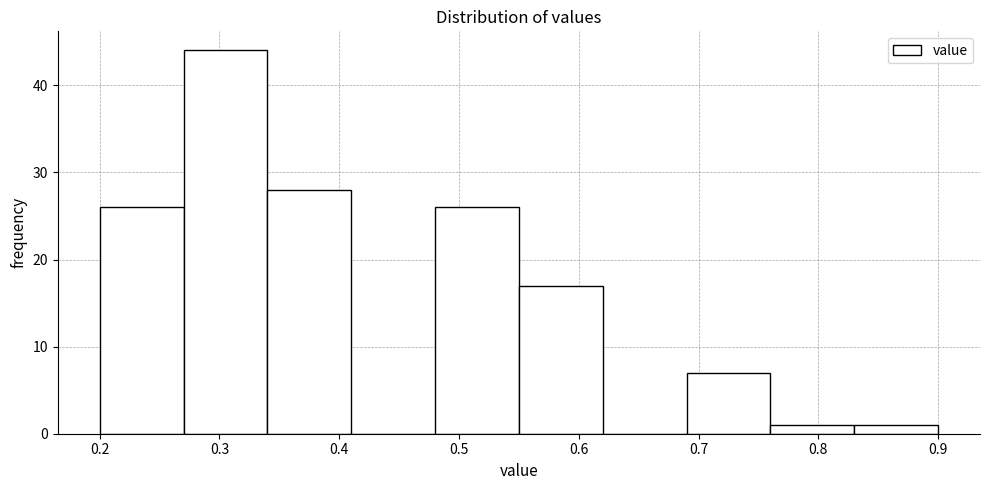

Reading left to right, list every bar in this chart as the range it spans on the x-axis followed by its height. The values are not printed on the chart, so give them approximately, as read against the axis.

0.20 to 0.27: 26
0.27 to 0.34: 44
0.34 to 0.41: 28
0.41 to 0.48: 0
0.48 to 0.55: 26
0.55 to 0.62: 17
0.62 to 0.69: 0
0.69 to 0.76: 7
0.76 to 0.83: 1
0.83 to 0.90: 1